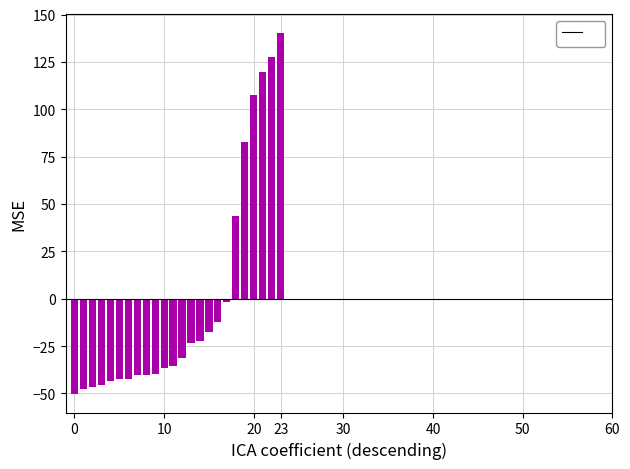

How many negative values are there?

18